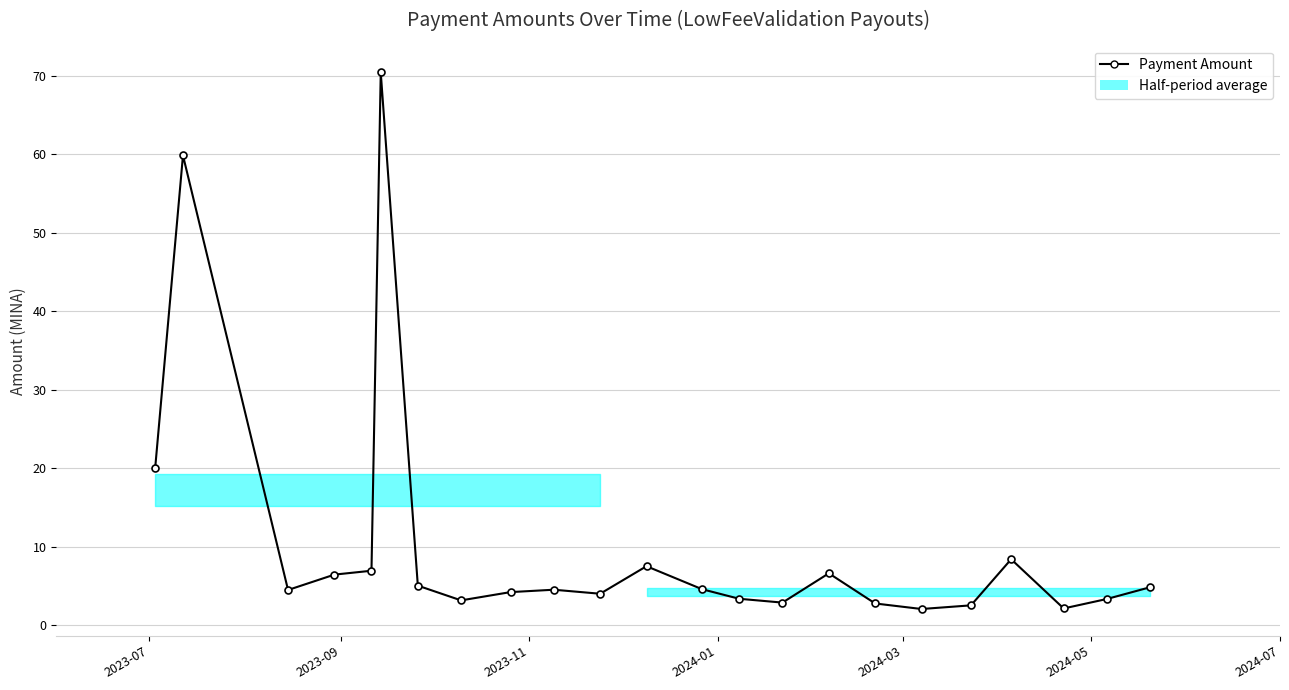

Where does the data first go above 4?

2023-07